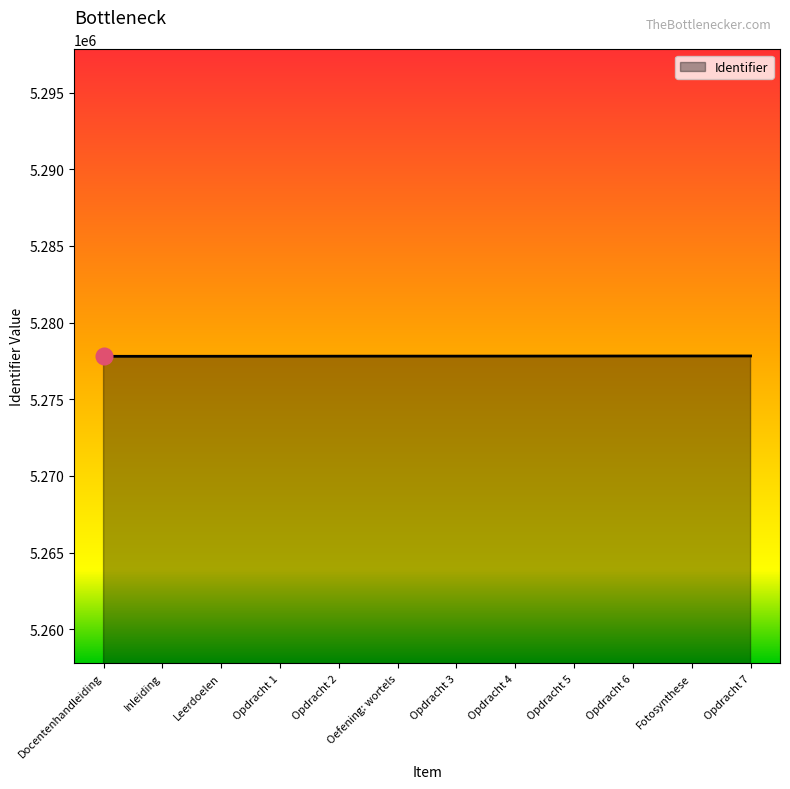

What is the ratio of the value at Opdracht 1 to the value at Opdracht 5?

1.0